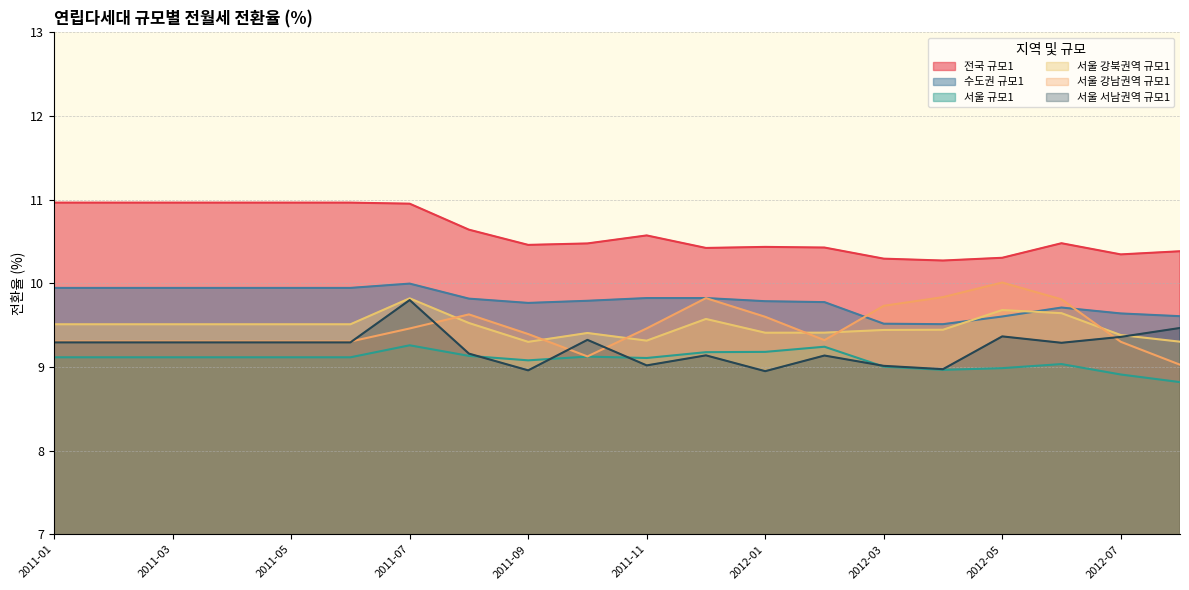

Where is the first local maximum for 전국 규모1?

2011-11